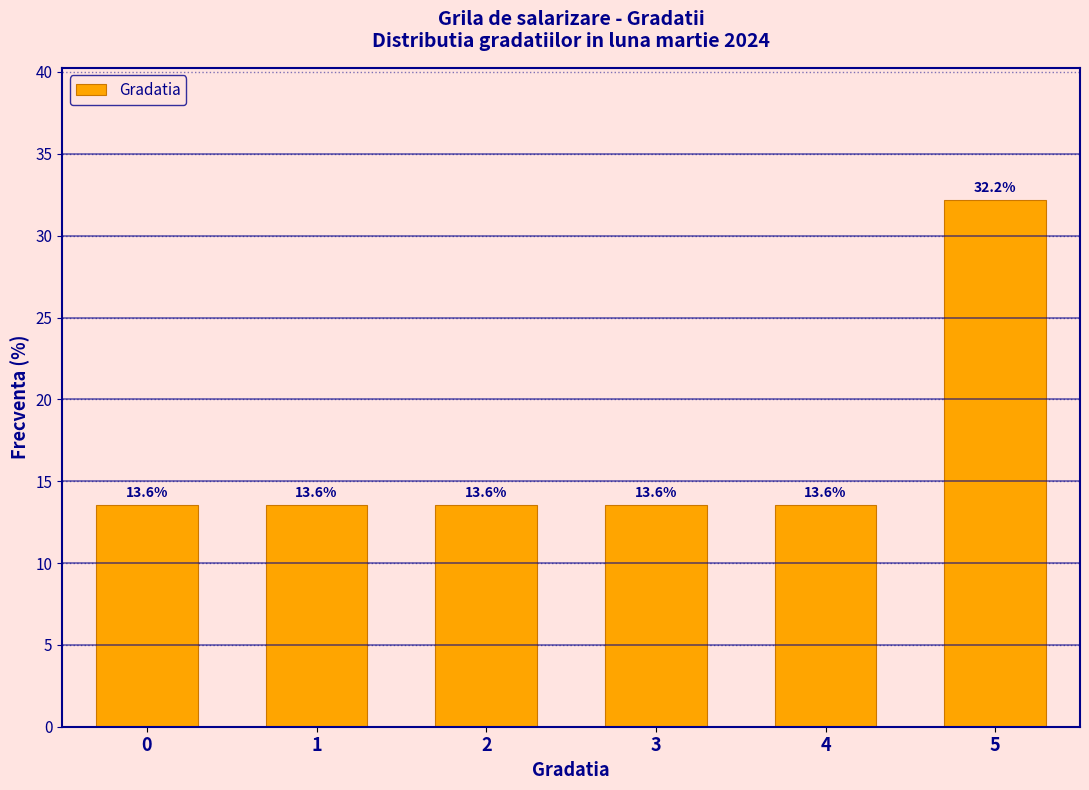

Reading left to right, transcribe all the data shown in this chart.

0=13.6	1=13.6	2=13.6	3=13.6	4=13.6	5=32.2